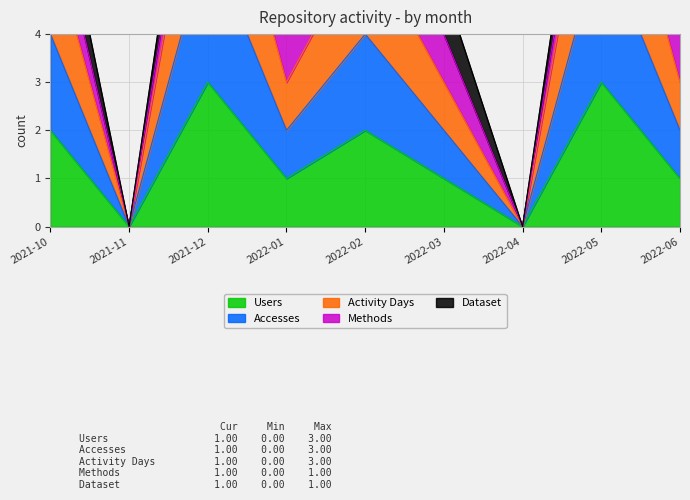

What is the label of the 8th point from the left?

2022-05